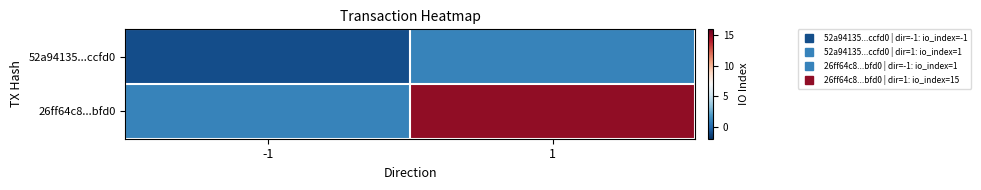

Reading left to right, extract all data points from this chart.

52a94135...ccfd0: -1=-1	1=1
26ff64c8...bfd0: -1=1	1=15